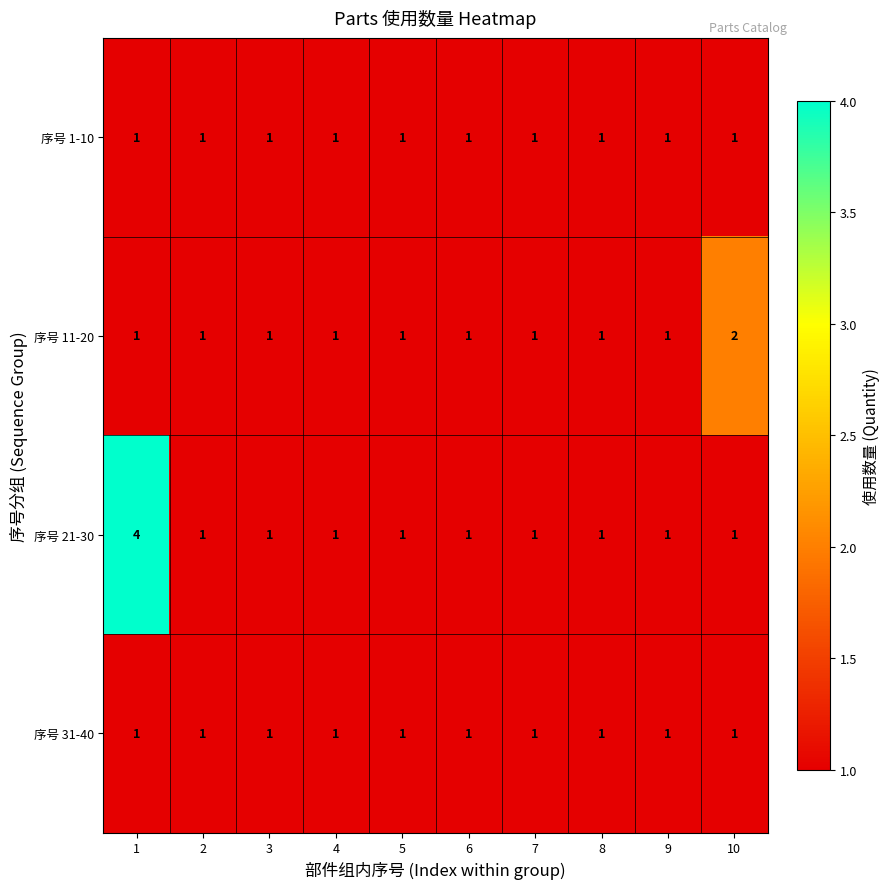

How many series are shown in this chart?

4